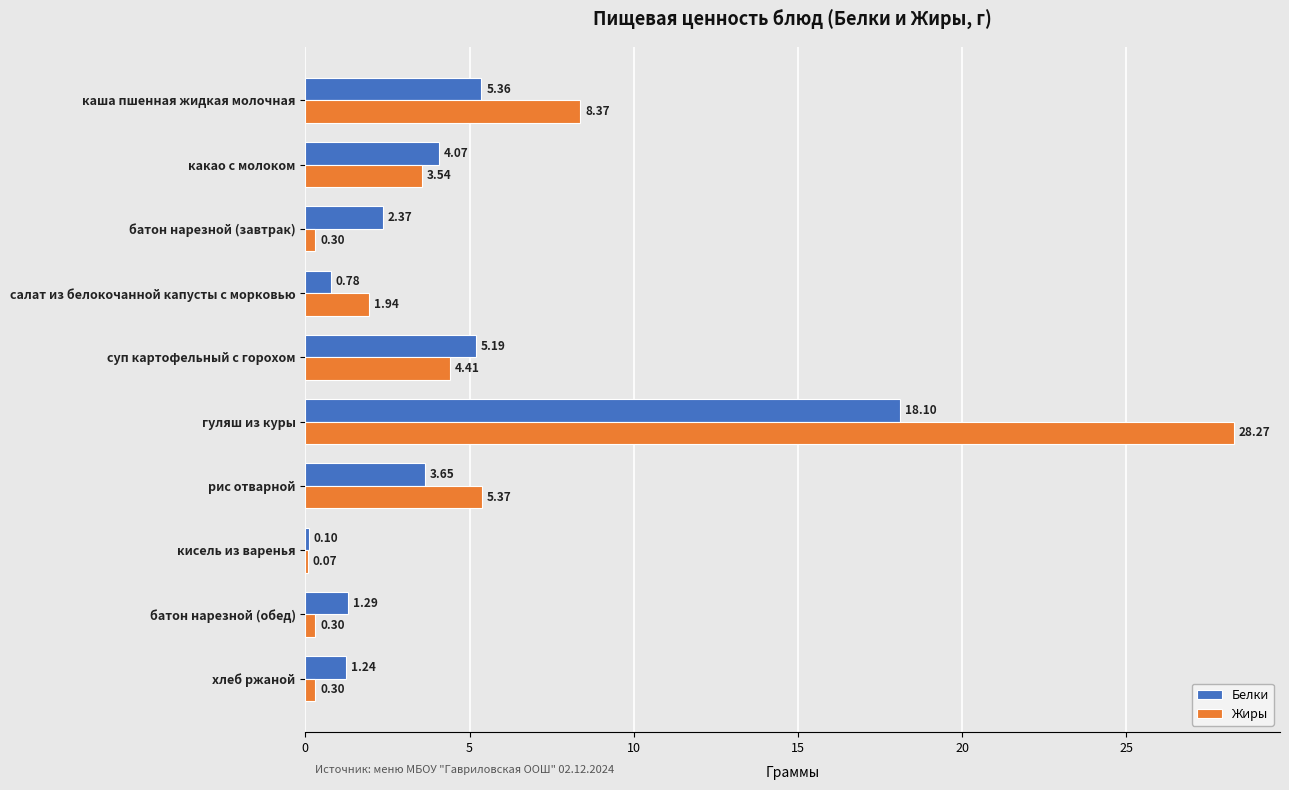

Is the value of Белки at суп картофельный с горохом greater than the value of Жиры at гуляш из куры?

No